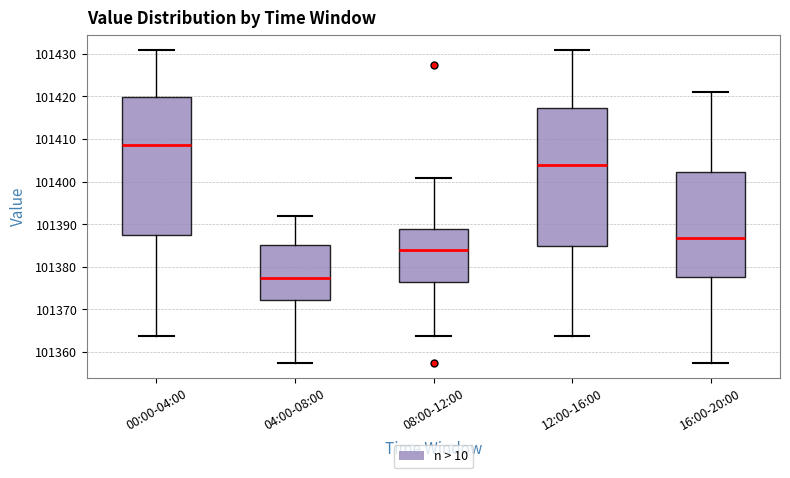

Reading left to right, read every box against the y-axis: the position of its median line, the range the box covers, and the ends of its whiskers. The values are not printed on the chart, so give them approximately, as read against the axis.

00:00-04:00: median 101409, box 101388 to 101420, whiskers 101364 to 101431
04:00-08:00: median 101377, box 101372 to 101385, whiskers 101358 to 101392
08:00-12:00: median 101384, box 101377 to 101389, whiskers 101364 to 101401
12:00-16:00: median 101404, box 101385 to 101417, whiskers 101364 to 101431
16:00-20:00: median 101387, box 101378 to 101402, whiskers 101358 to 101421